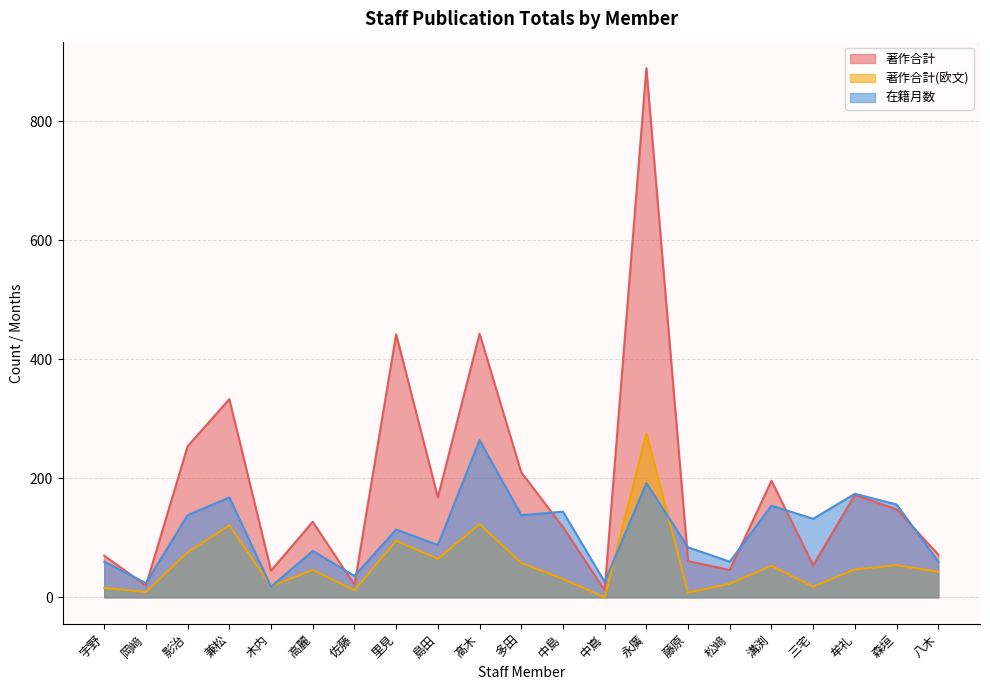

Reading left to right, list all the values displayed in this chart.

著作合計: 70	20	254	333	45	127	21	442	168	443	210	118	12	889	61	46	196	54	172	148	72
著作合計(欧文): 16	9	76	121	19	46	12	95	65	123	58	31	0	275	8	23	53	18	47	54	43
在籍月数: 60	24	138	168	18	78	36	114	88	264	138	144	26	192	84	60	154	132	174	156	60